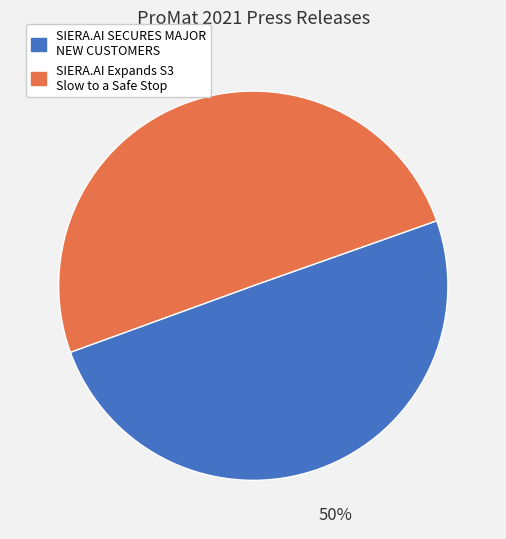

Is it true that SIERA.AI Expands S3 Slow to a Safe Stop is 50% of the pie?

True